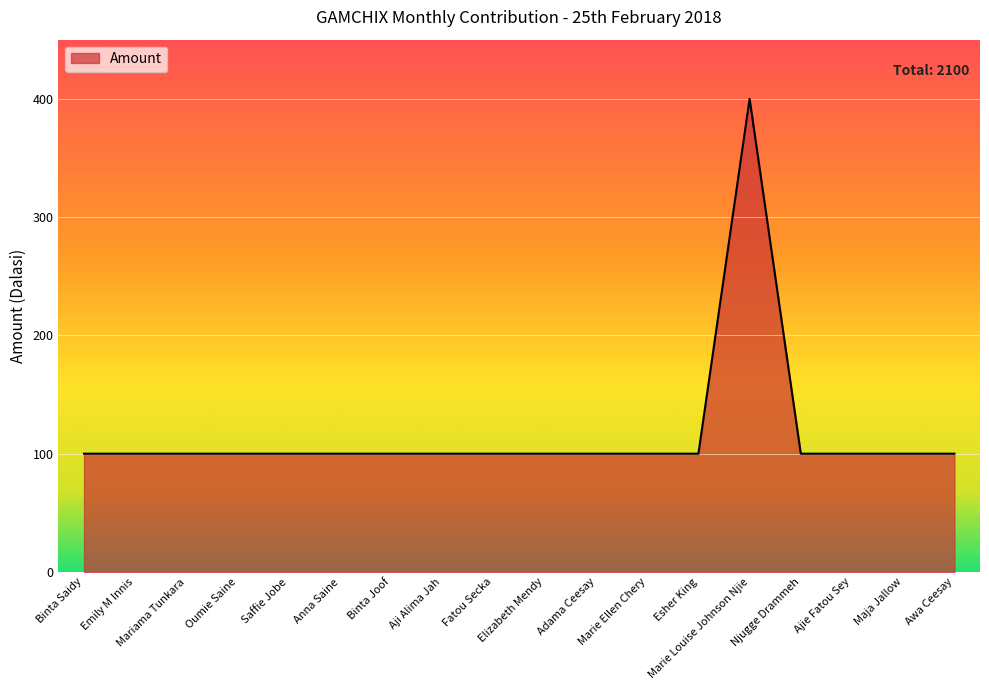

What is the greatest value displayed?

400